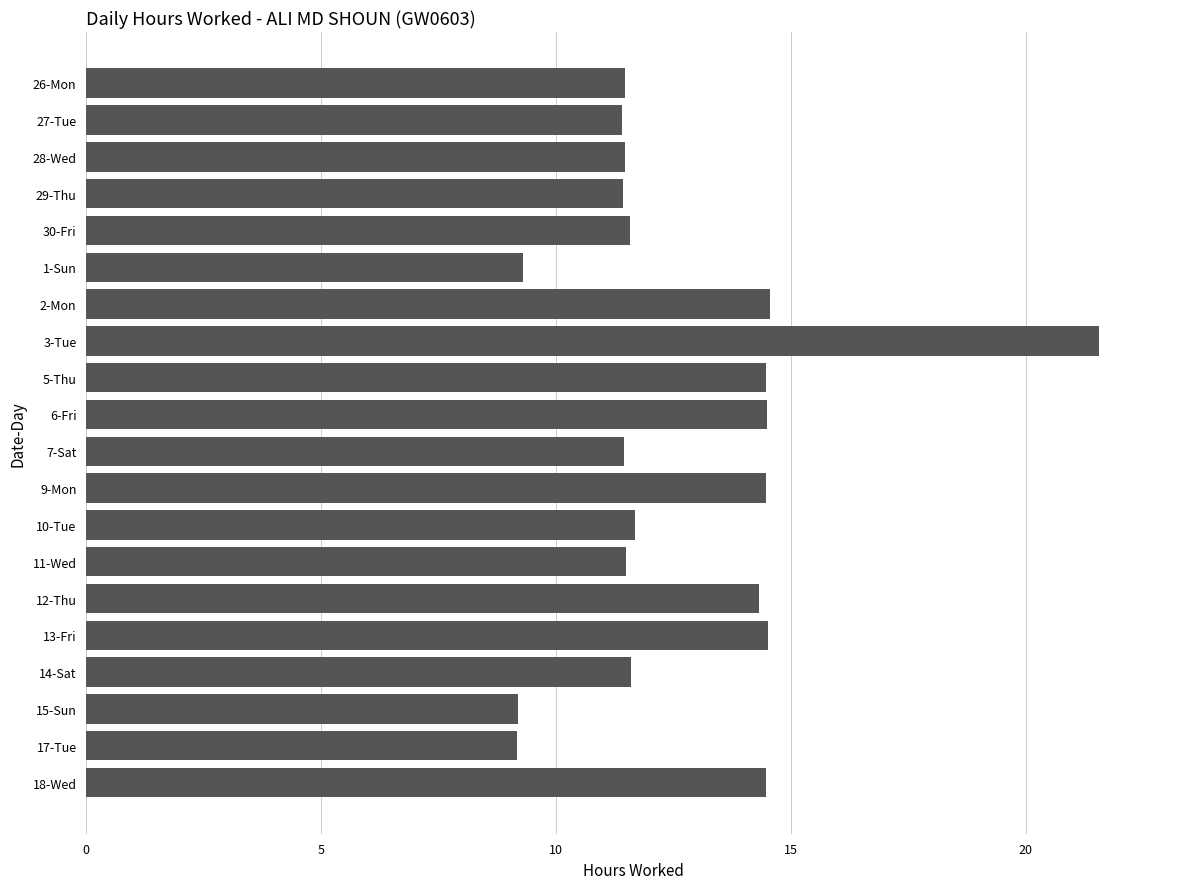

Is it true that the value at 6-Fri is 19.6?

False